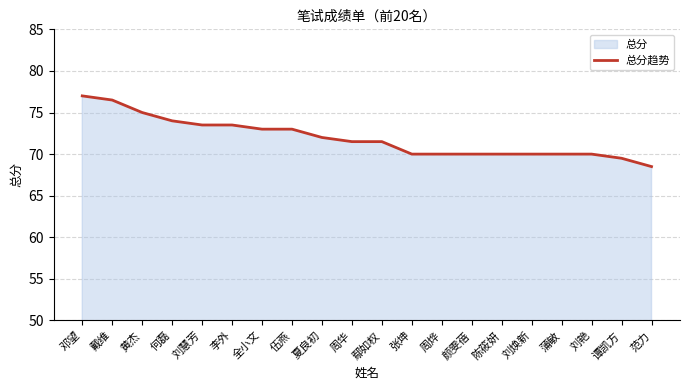

What is the difference between the maximum and minimum values?

8.5